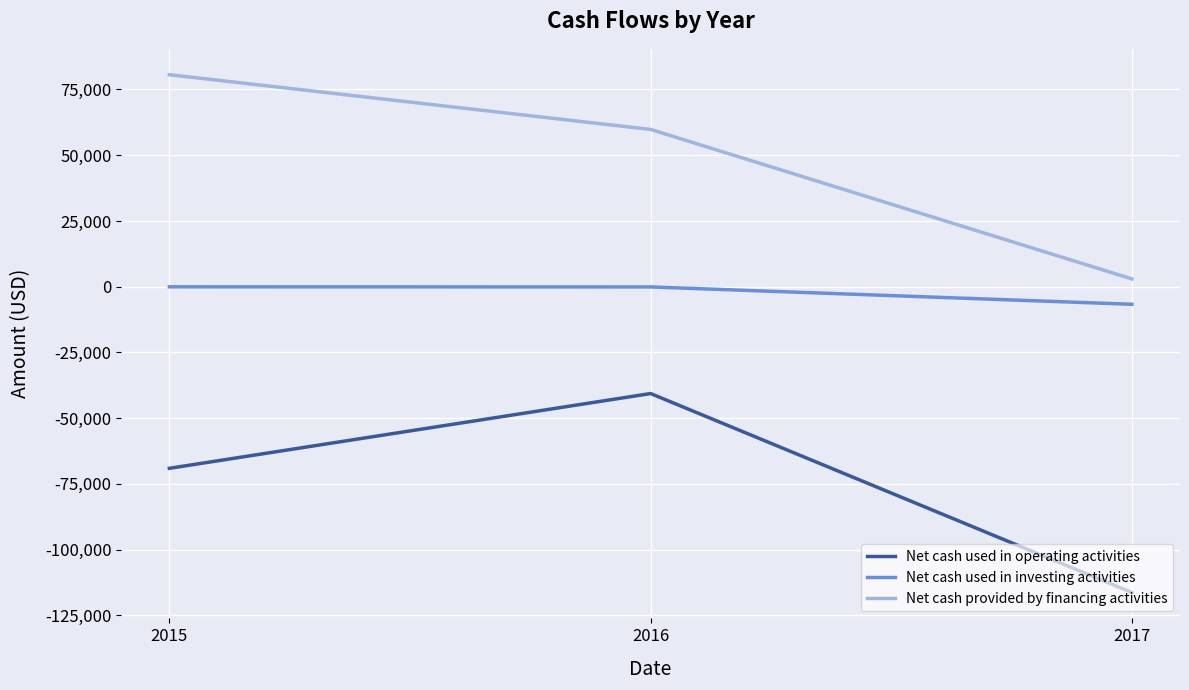

Which series changed the most between 2017 and 2015?

Net cash provided by financing activities